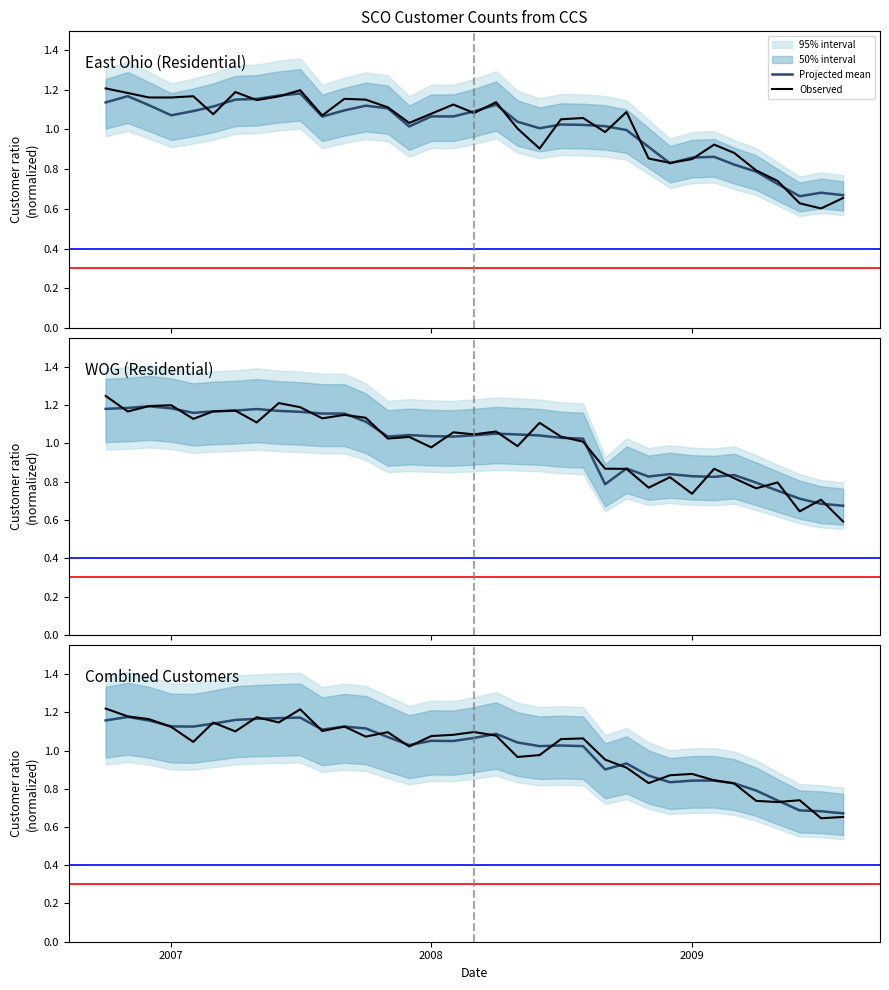

Which series has the largest total across all categories?

Projected mean